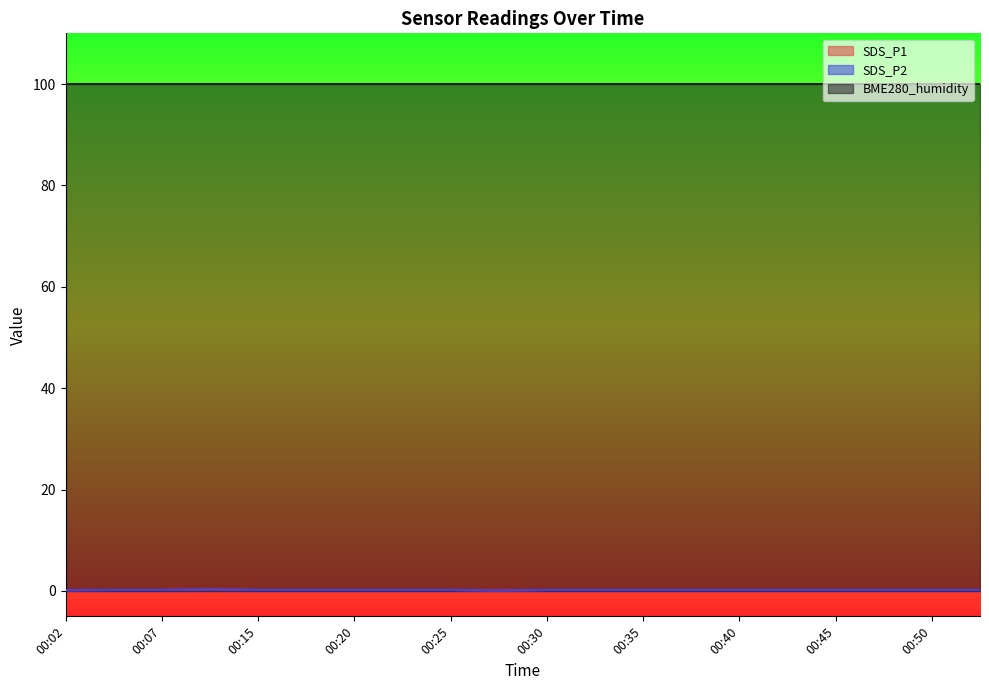

Where is the first local maximum for SDS_P1?

00:12